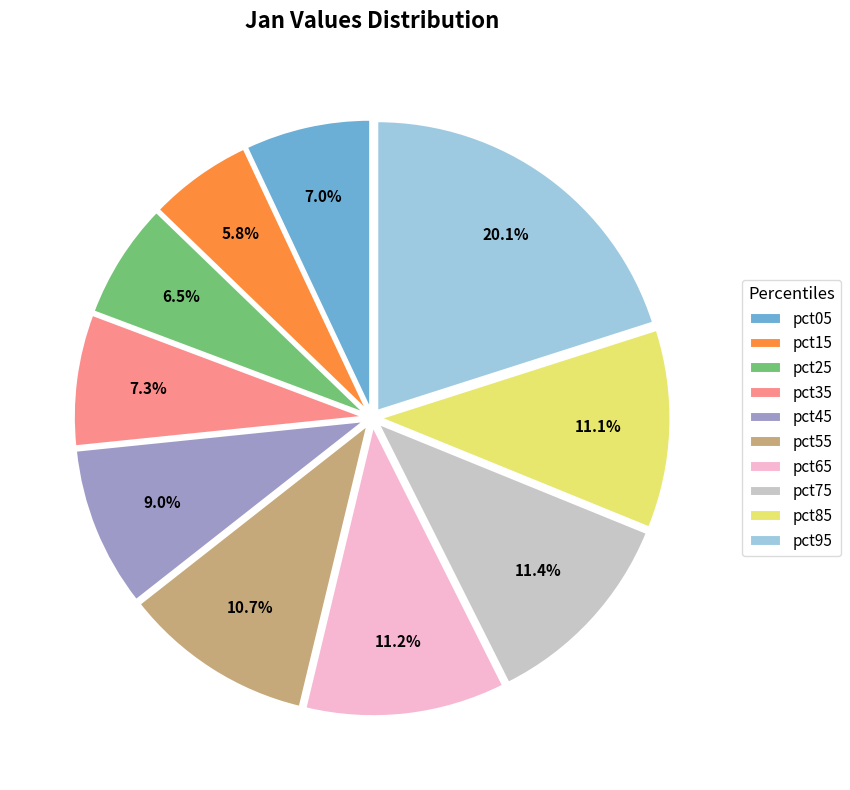

Count the number of slices in the pie.

10